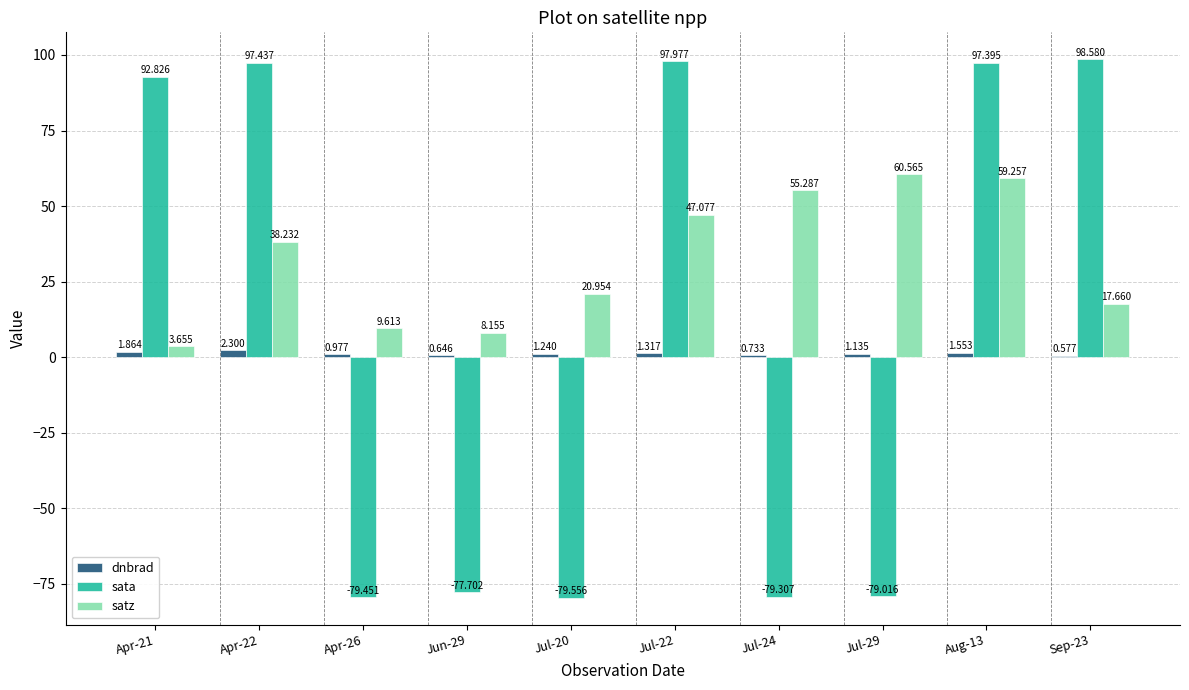

Which series has the largest total across all categories?

satz